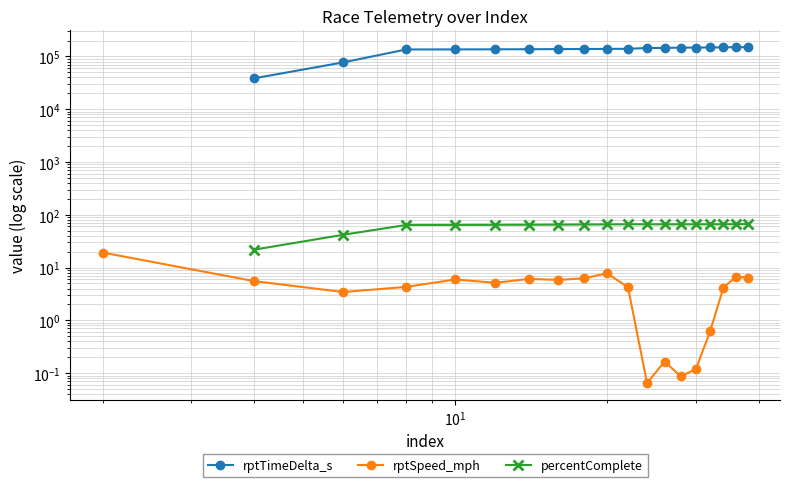

True or false: percentComplete and rptSpeed_mph cross at least once.

False